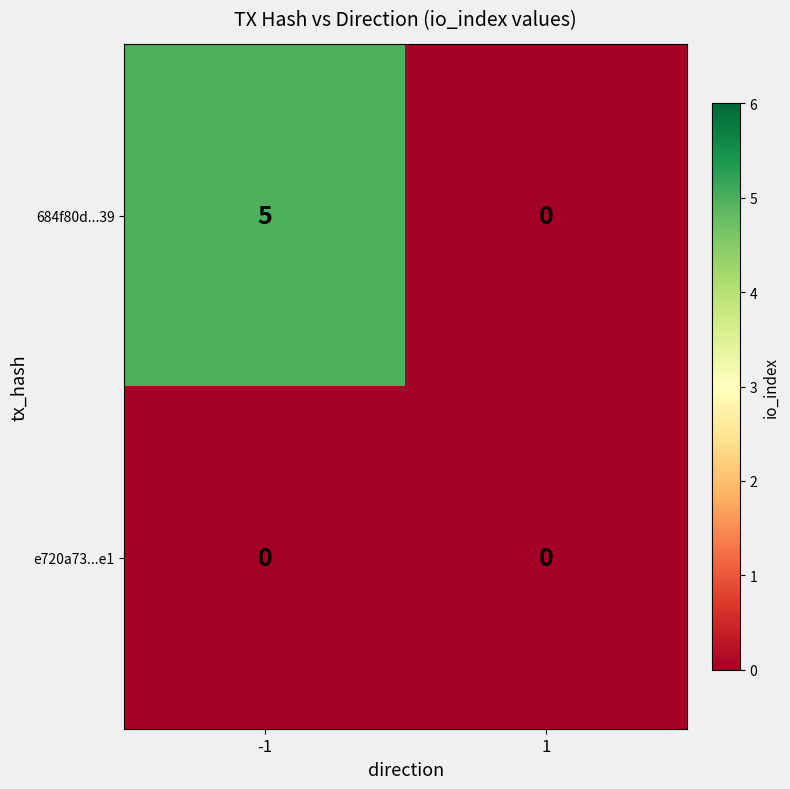

The 684f80d...39 series shows 0 at 1. True or false?

True